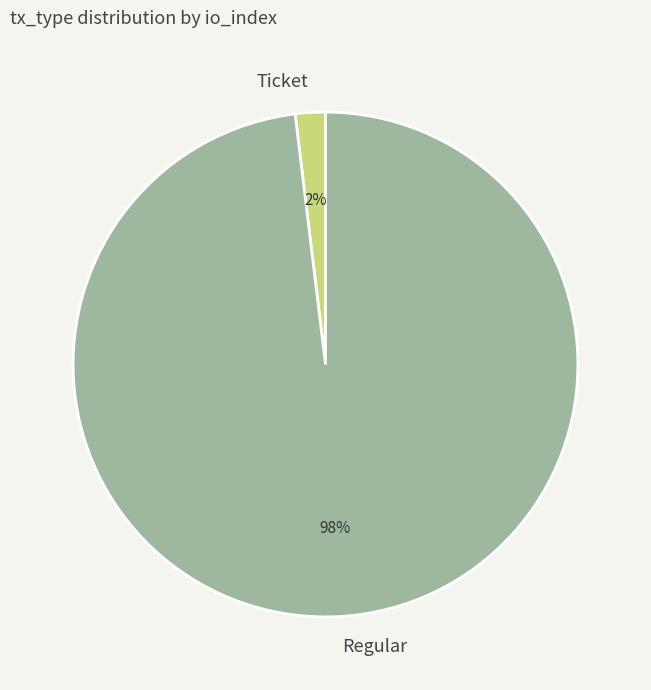

Combined, do Regular and Ticket account for over 50%?

Yes